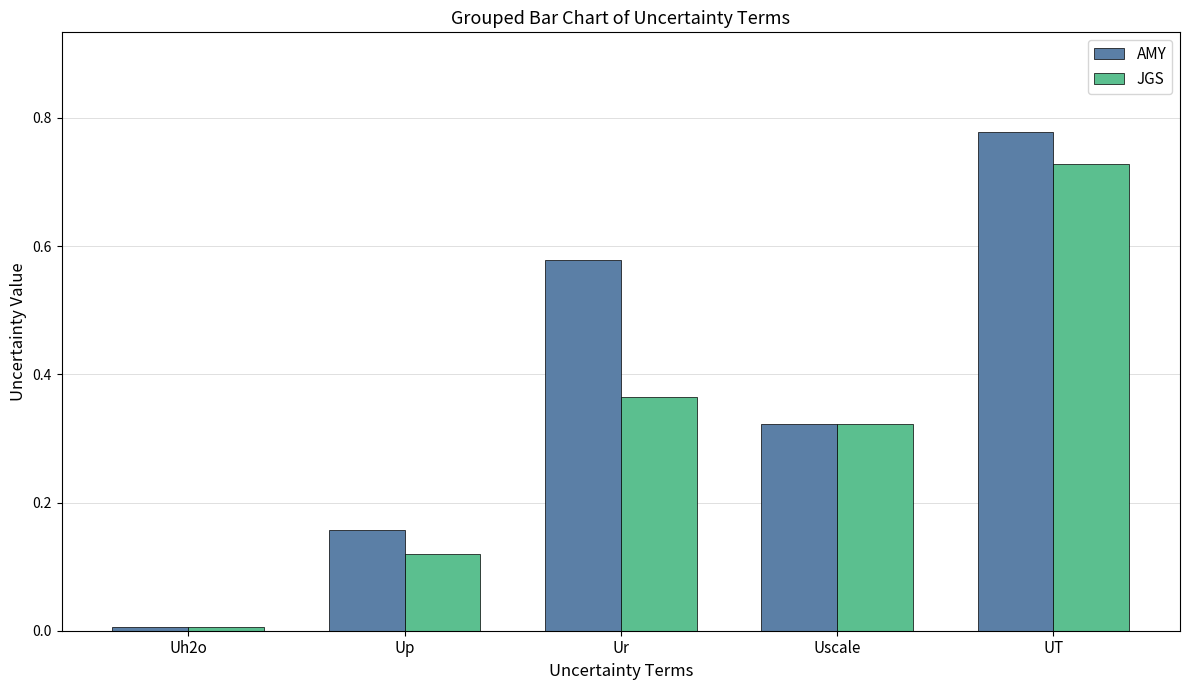

Is it true that AMY equals 0.8 at Ur?

False